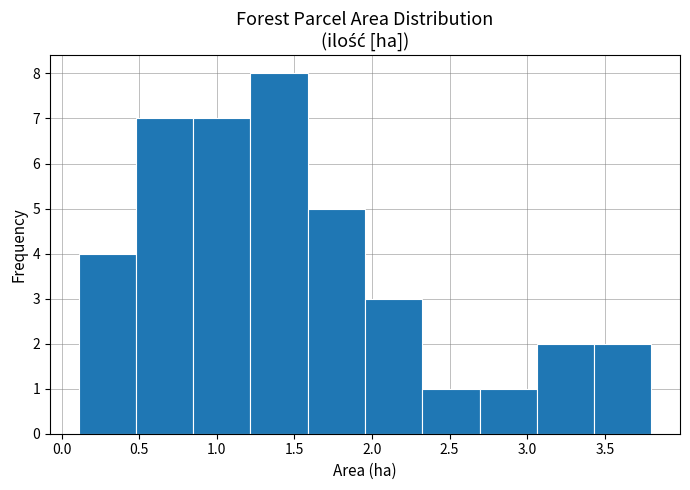

Over which range of the x-axis is the bar tallest?

1.20 to 1.60